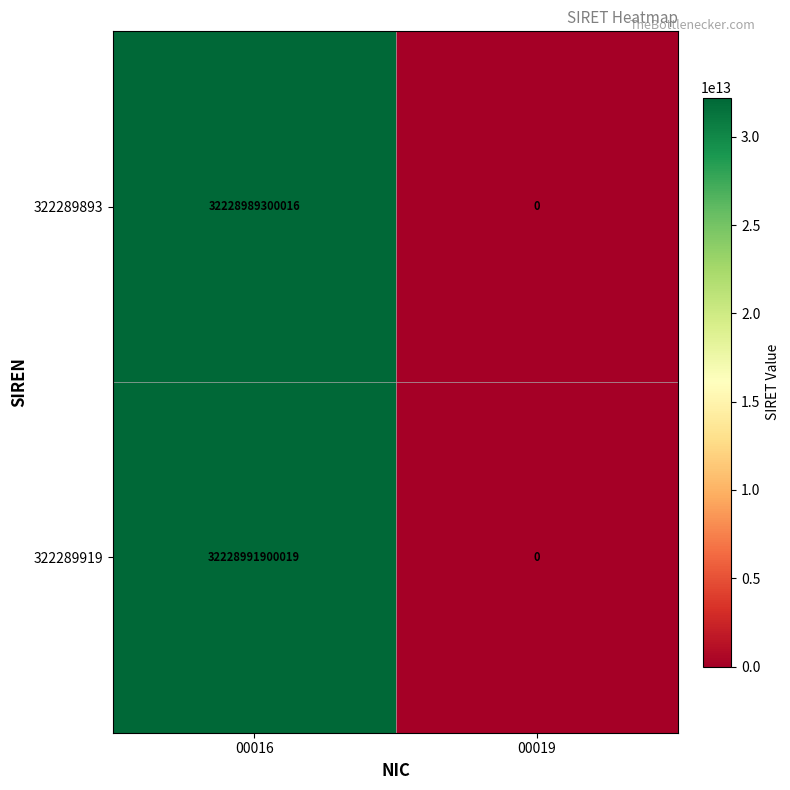

Reading right to left, transcribe all the data shown in this chart.

322289893: 00019=0	00016=32228989300016
322289919: 00019=0	00016=32228991900019